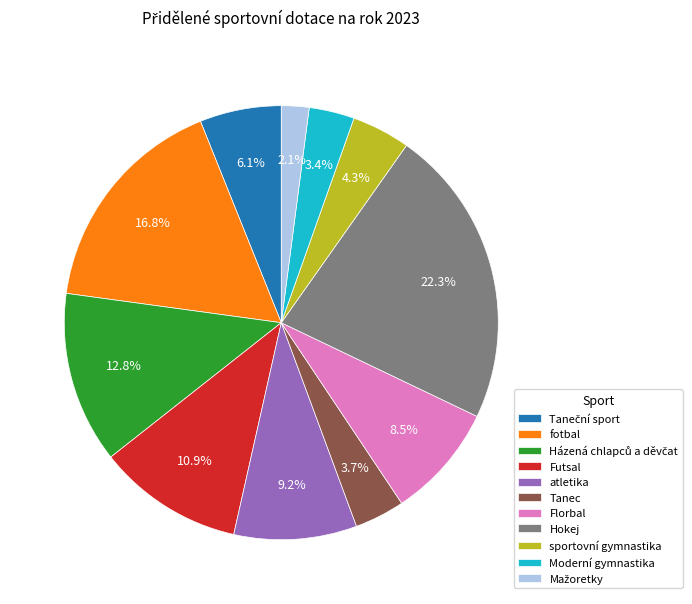

Which category has the biggest portion of the pie?

Hokej